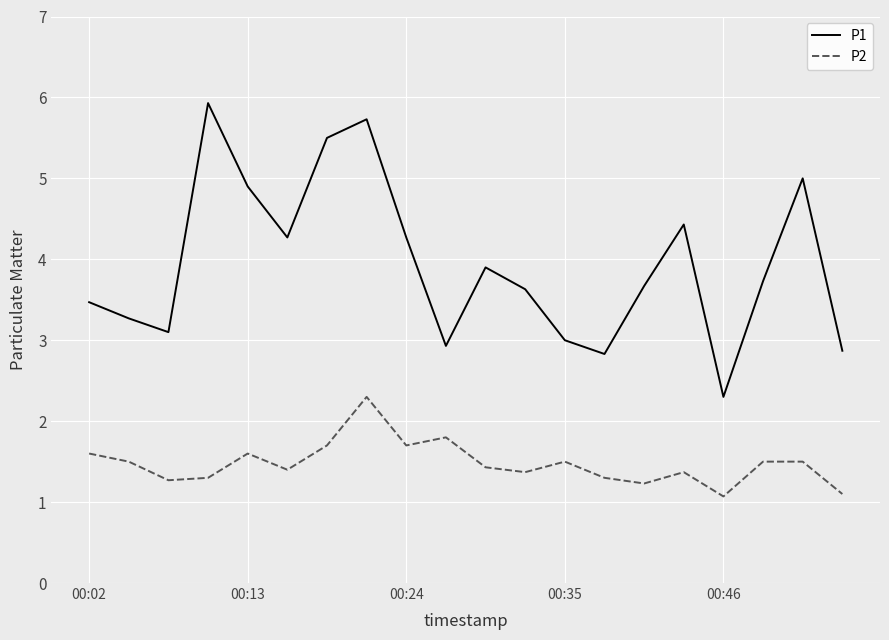

Which series has the largest total across all categories?

P1